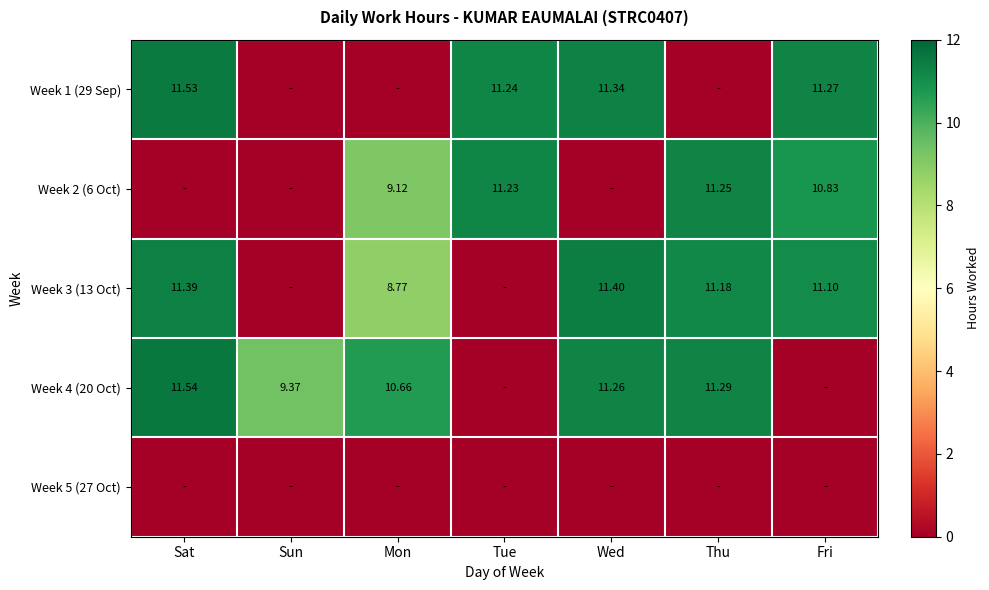

What is the sum of all Week 4 (20 Oct) values?

54.1